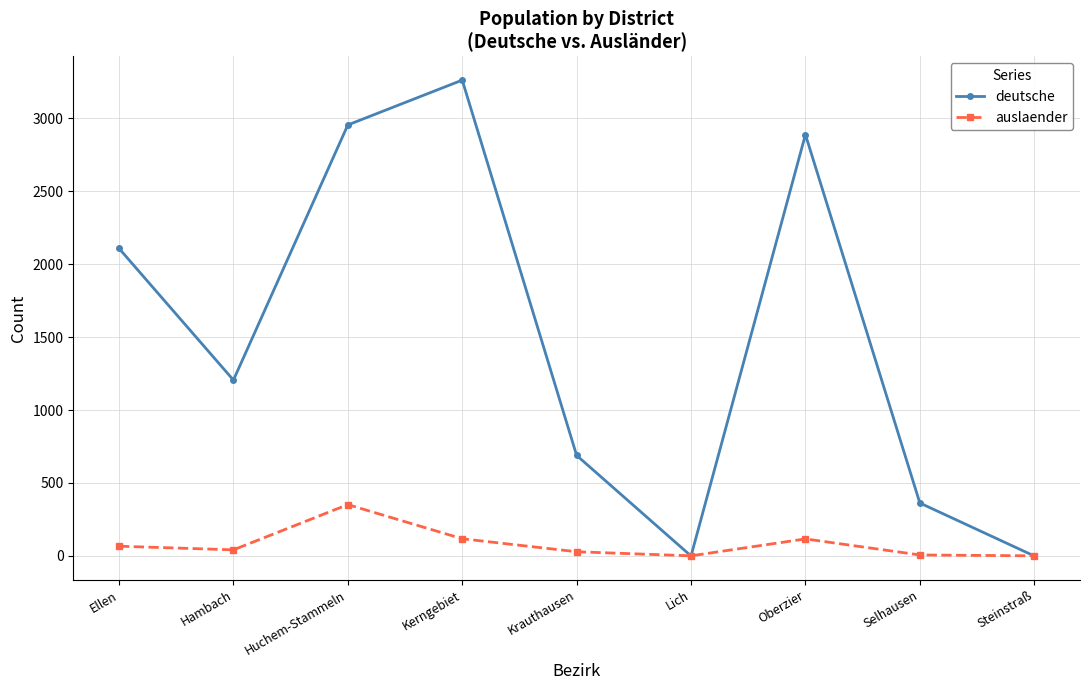

How many distinct data groups are displayed?

2